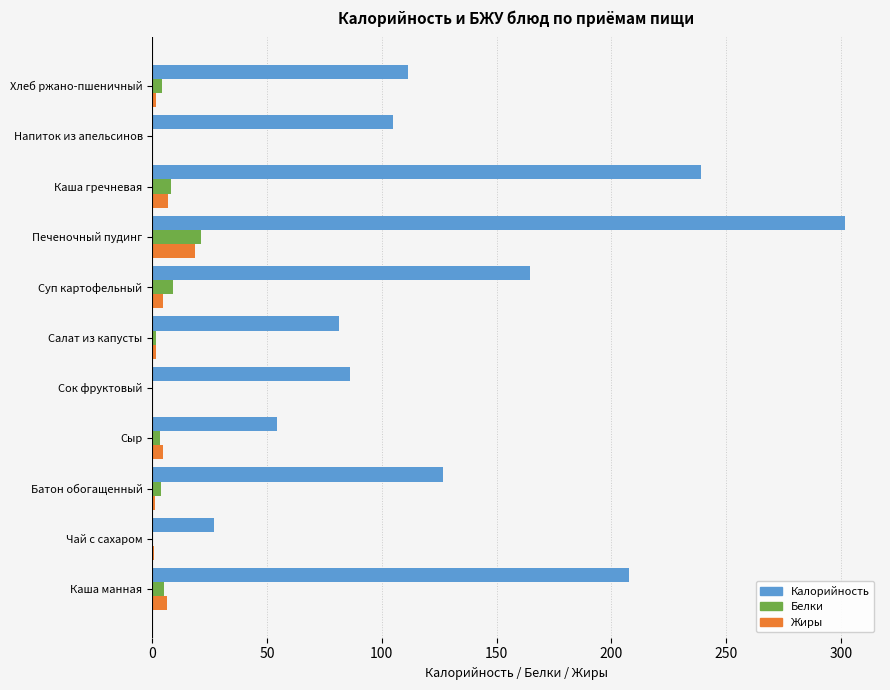

What is the sum of all Белки values?

56.7